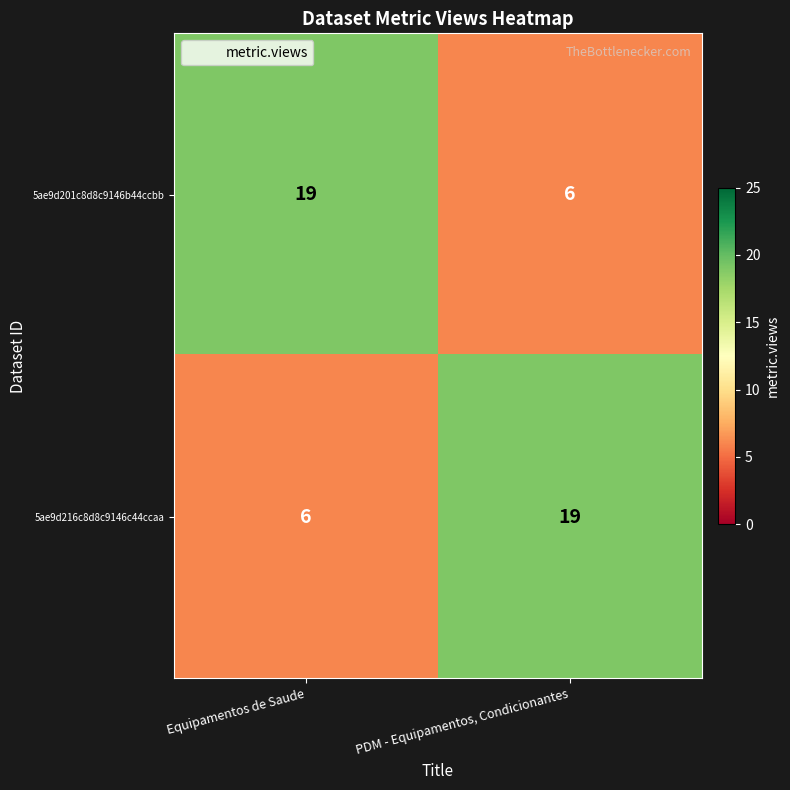

Reading right to left, transcribe all the data shown in this chart.

5ae9d201c8d8c9146b44ccbb: 6	19
5ae9d216c8d8c9146c44ccaa: 19	6